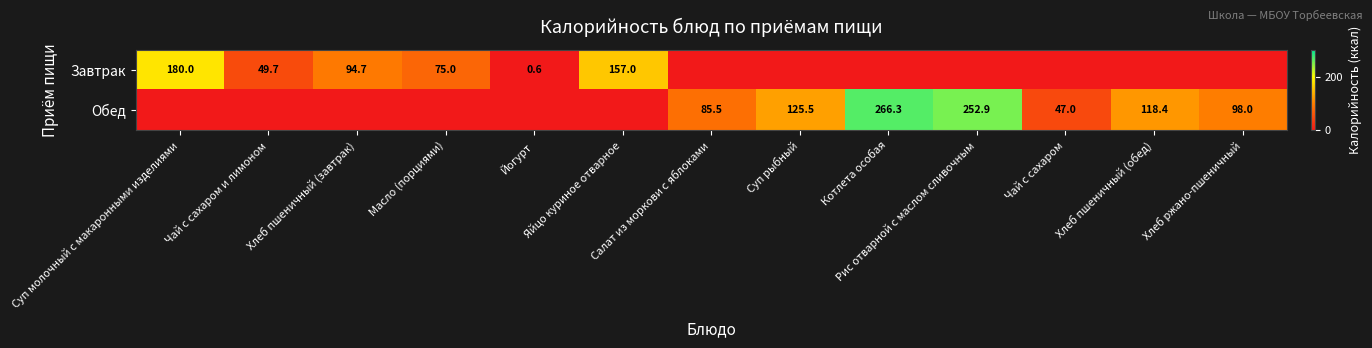

Where does the Обед series first go above 47?

Салат из моркови с яблоками